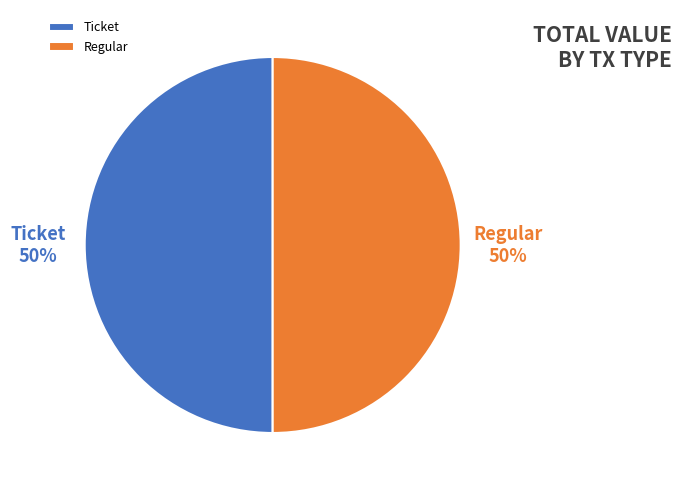

Which category has the smallest portion of the pie?

Ticket